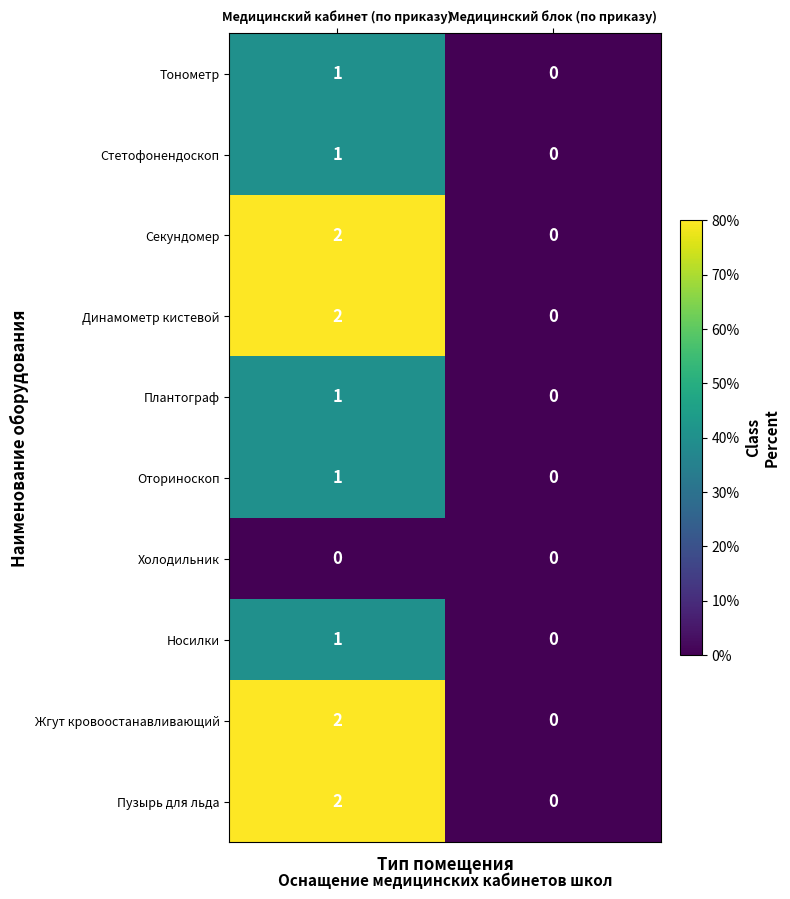

What is the total value across all series at Медицинский кабинет (по приказу)?

13